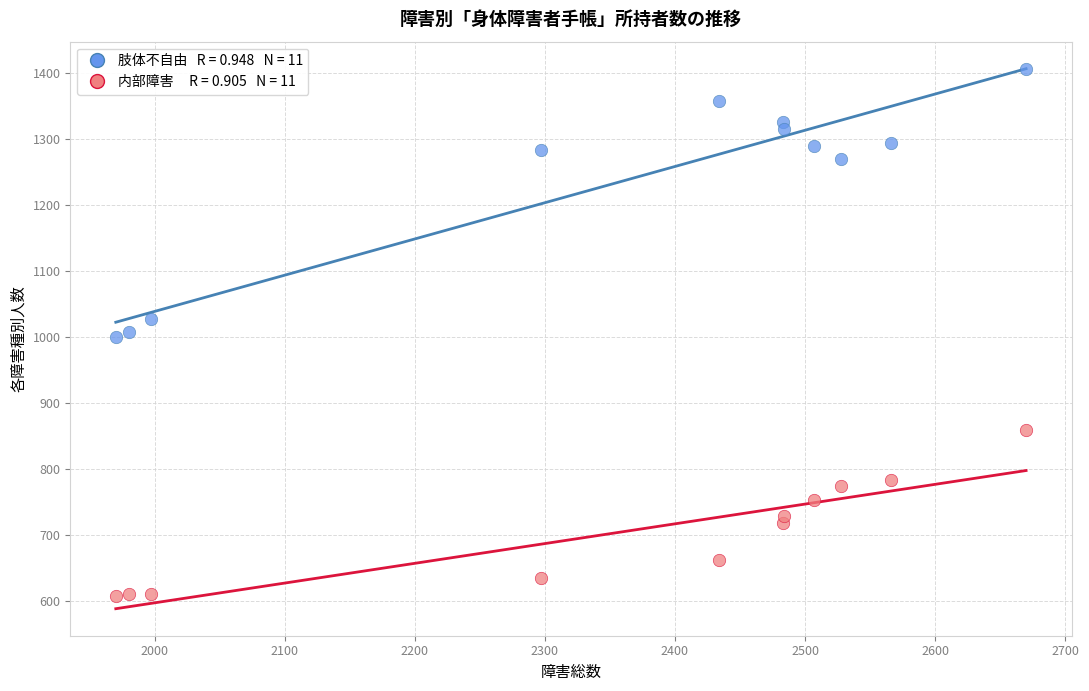

Across all data points, what is the range of X values (max minus min)?

700